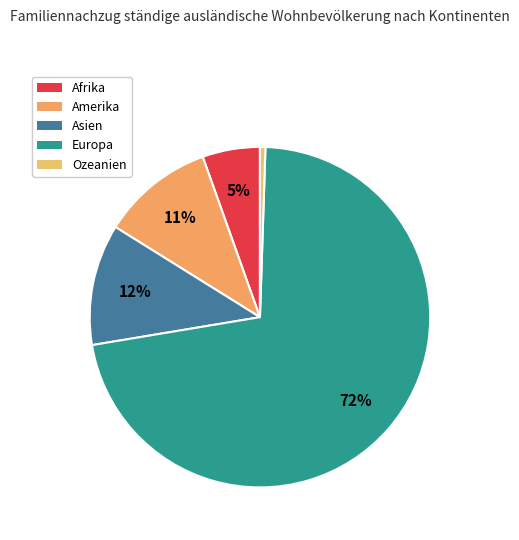

To the nearest percent, what is the combined percentage of Asien and Afrika?

17%